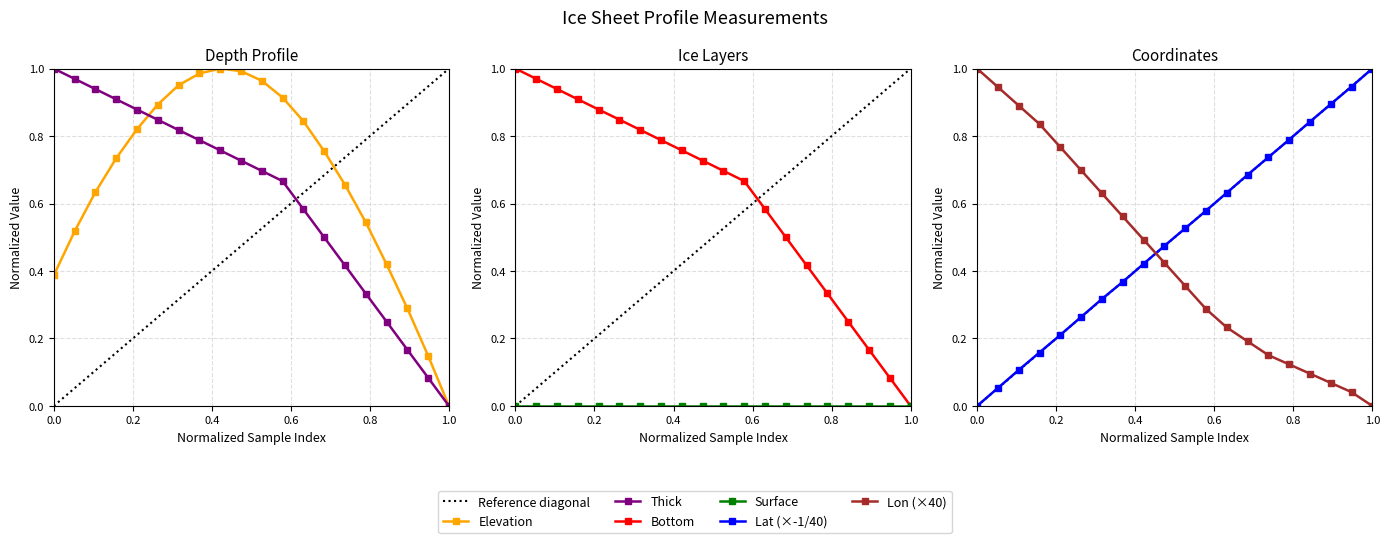

What is the difference between the second highest and second lowest values in the LAT series?

0.9